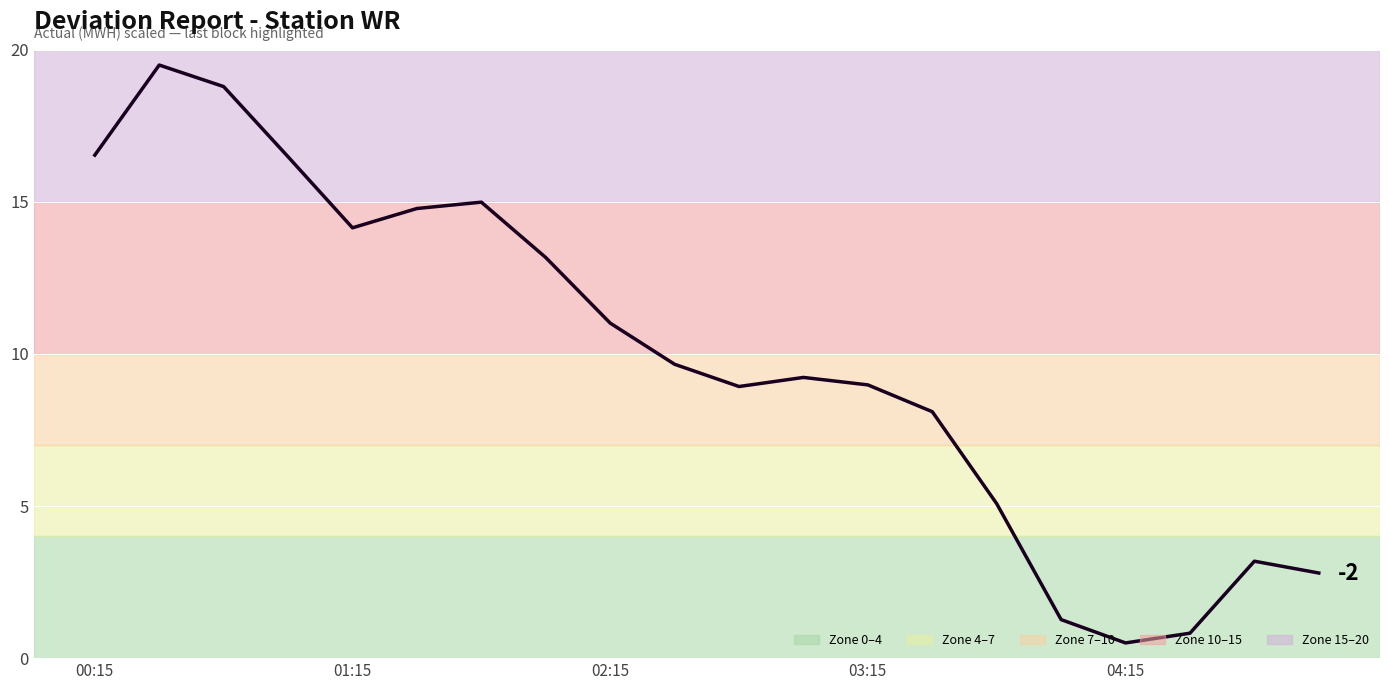

What is the maximum value shown in the chart?

19.5